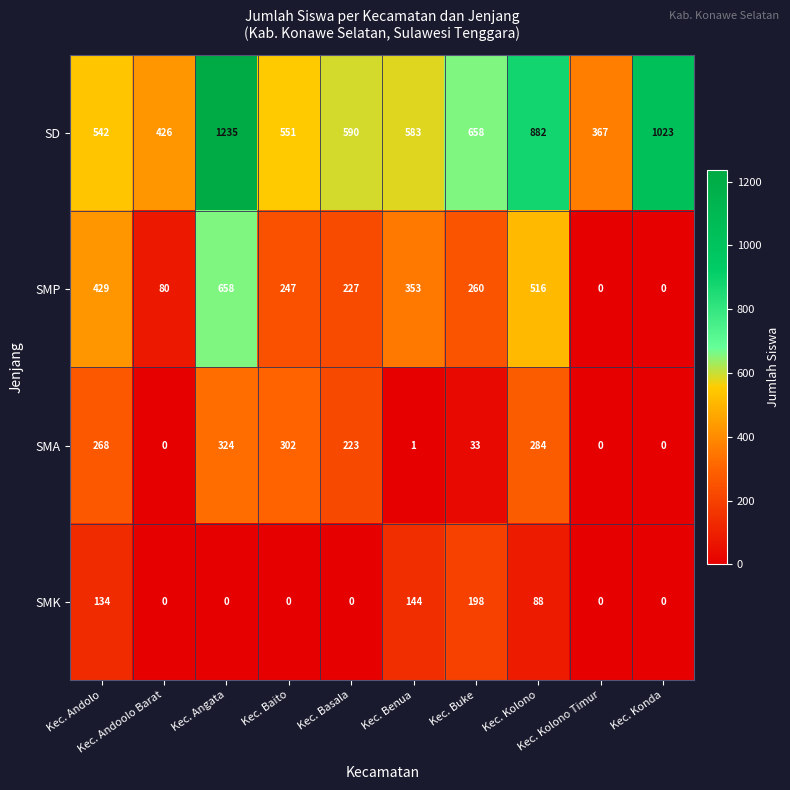

Which series has the largest range (max minus min)?

SD